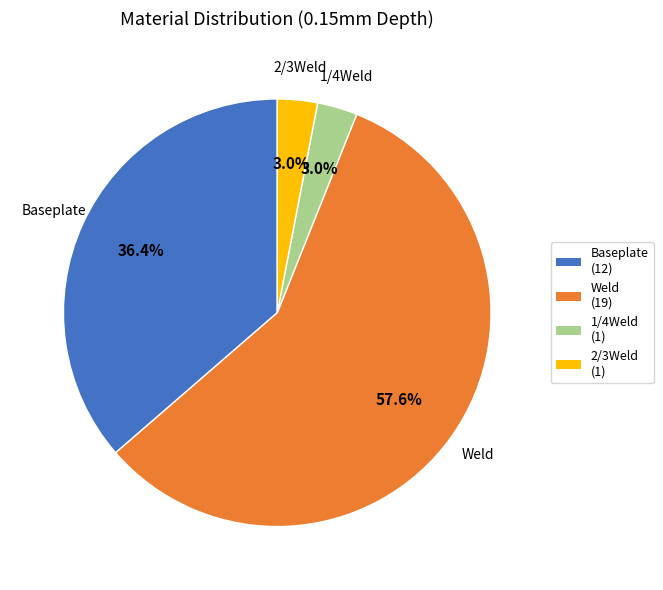

Does any single category account for the majority?

Yes